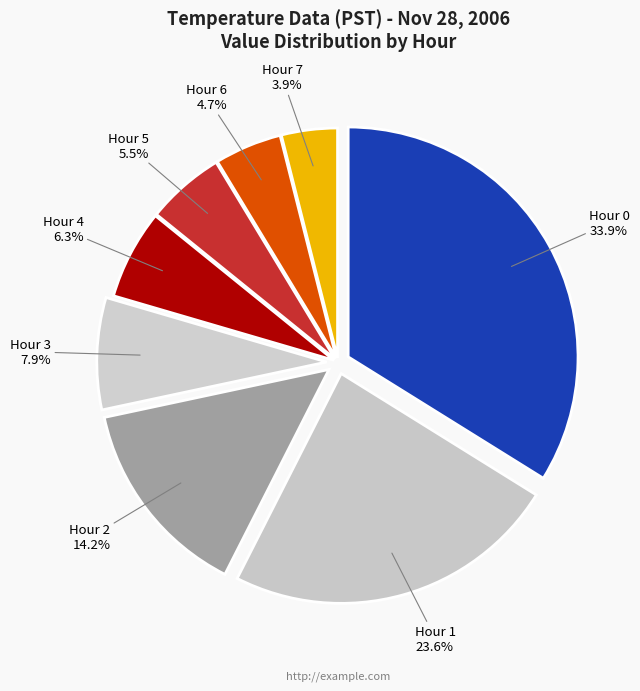

Is there a majority slice in this chart?

No